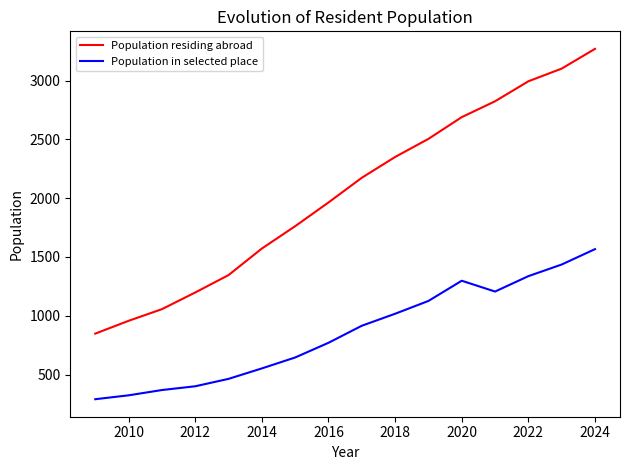

What is the difference between the maximum and minimum values in the Population in selected place series?

1277